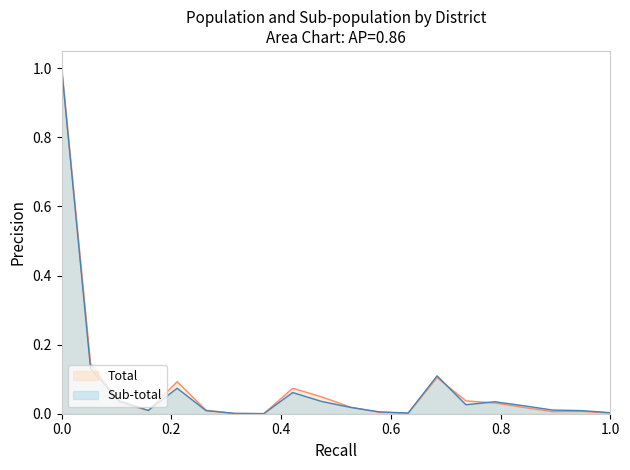

Which series has the widest spread of values?

Total